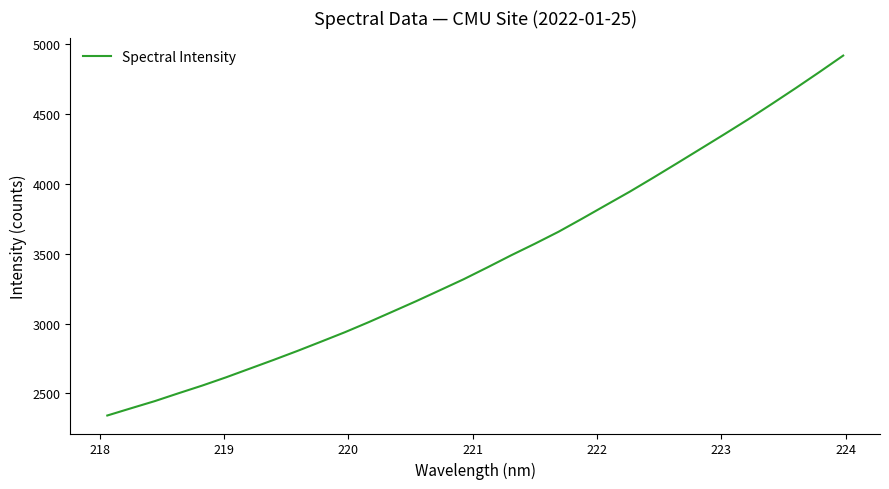

What is the greatest value displayed?

4918.9